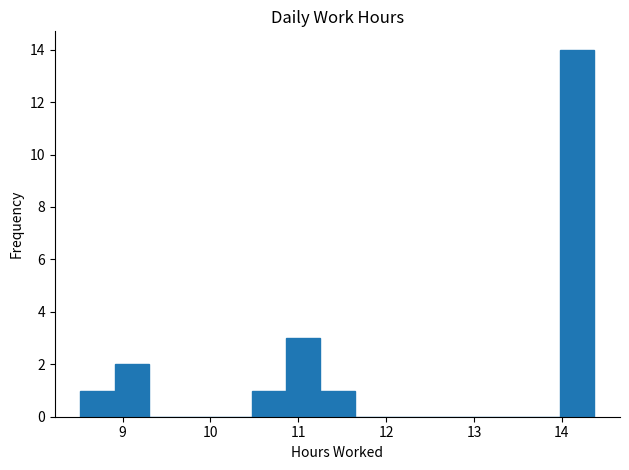

Read against the x-axis, roughly where is the centre of the tallest bar?

14.2